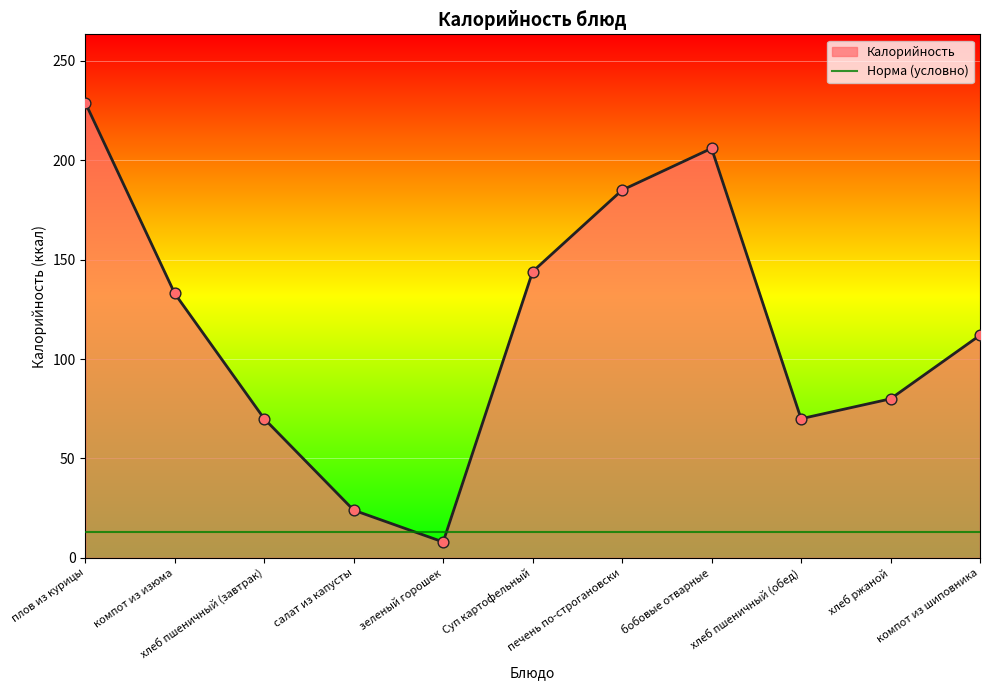

Between компот из шиповника and Суп картофельный, which is larger?

Суп картофельный